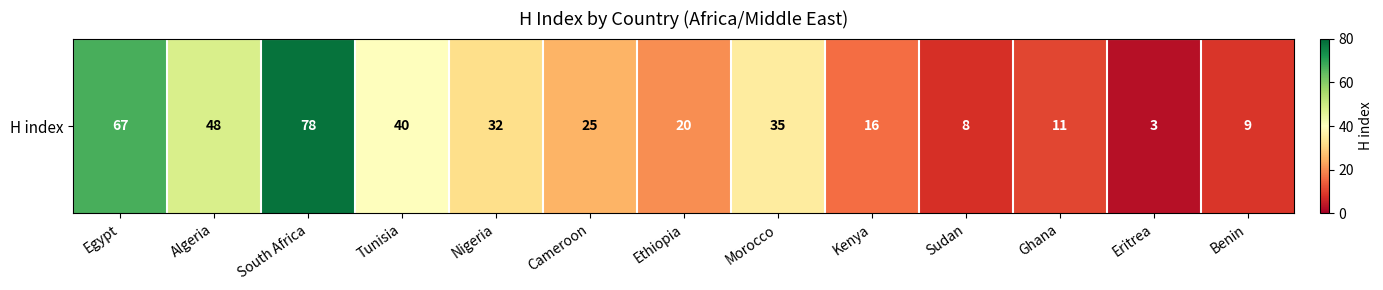

What is the ratio of the value at Eritrea to the value at Tunisia?

0.1